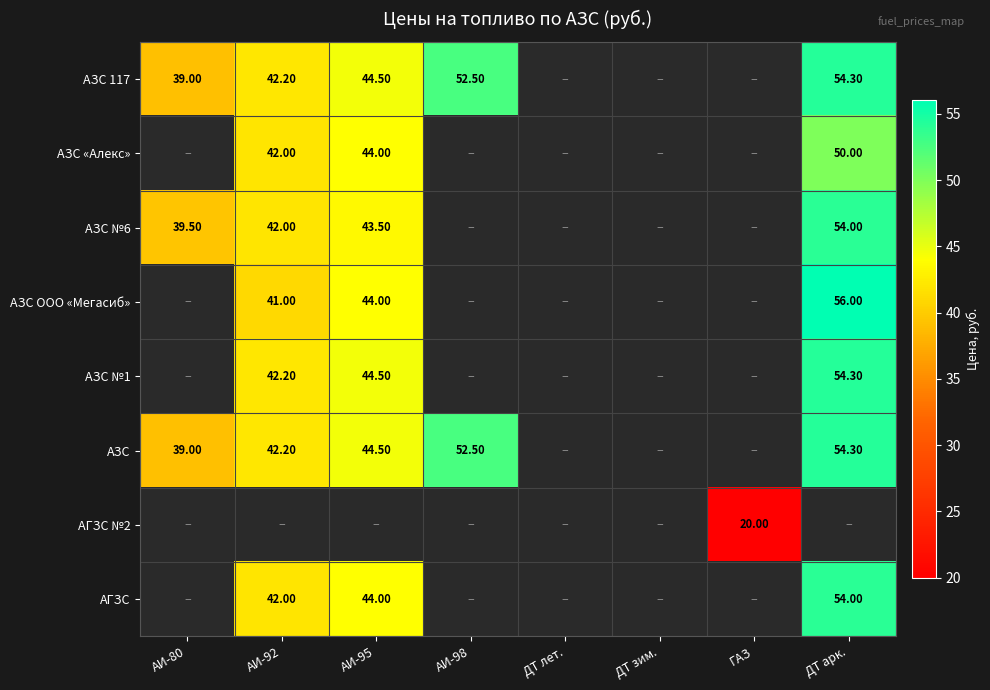

Which label corresponds to the largest value in the chart?

ДТ арк.